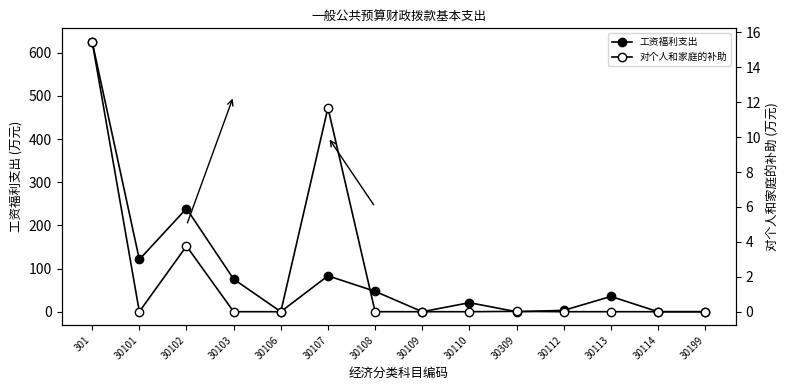

Between 30103 and 30107, which series saw the biggest shift?

对个人和家庭的补助